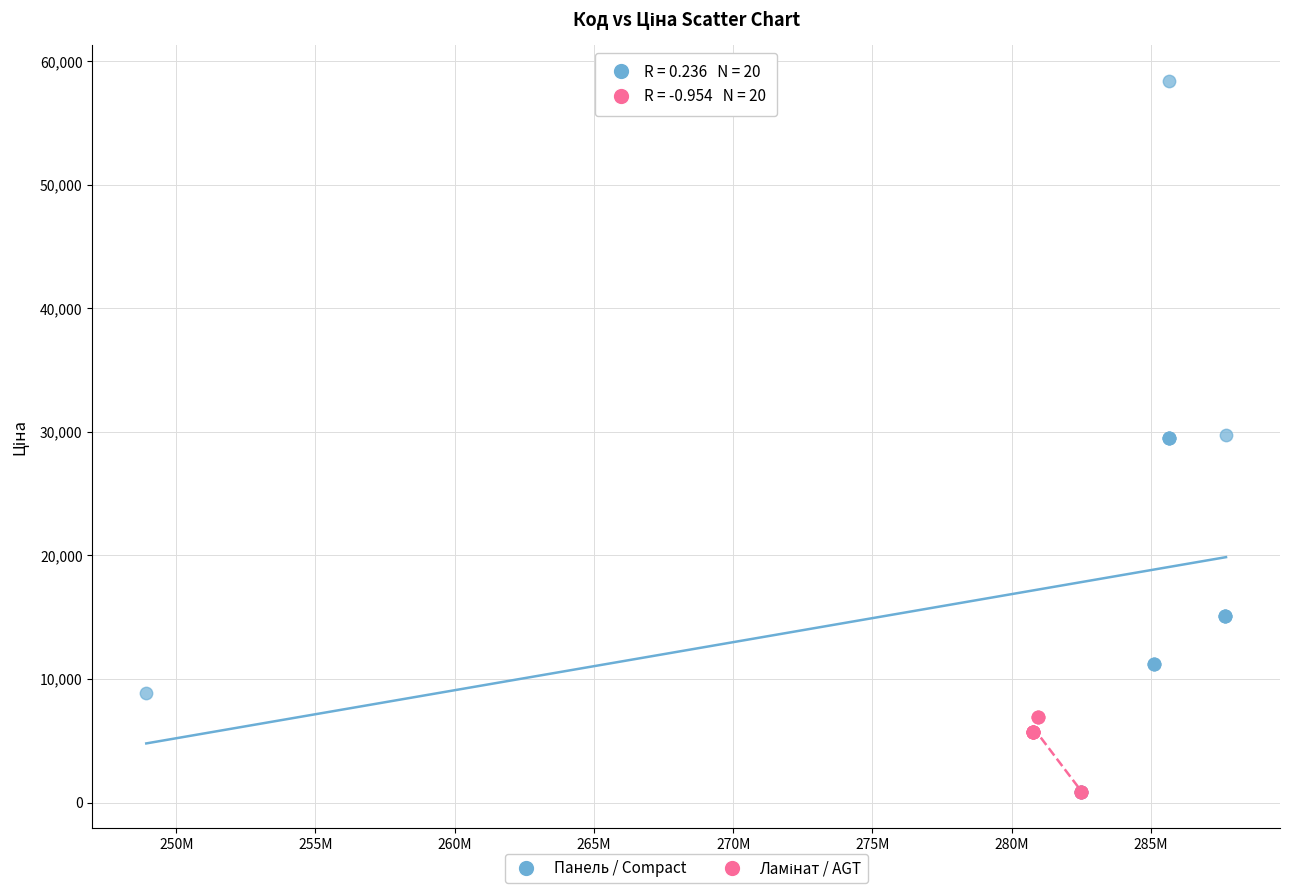

Which series reaches the maximum Y coordinate?

Панель / Compact